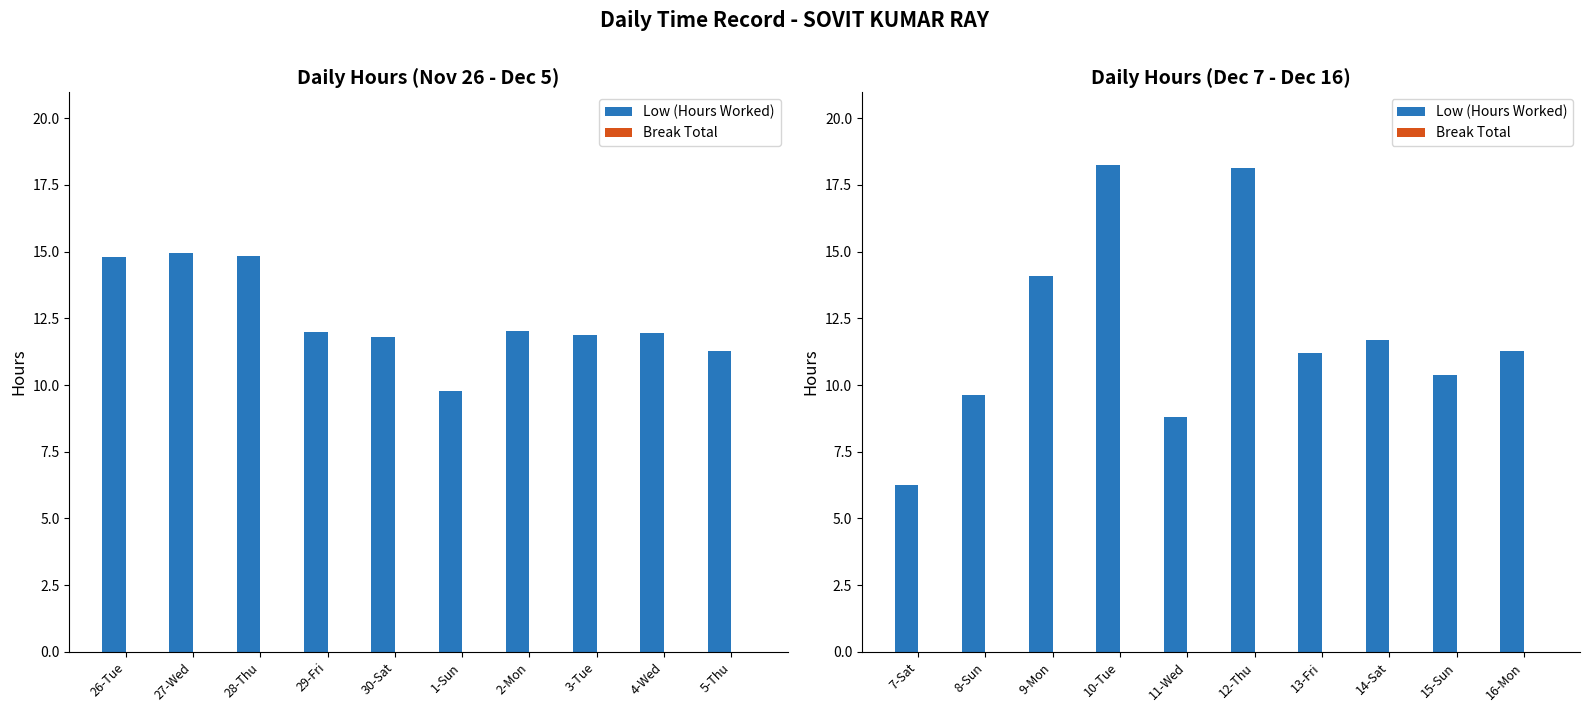

Rank the series by their average value, from highest to lowest.

Low (Hours Worked), Break Total